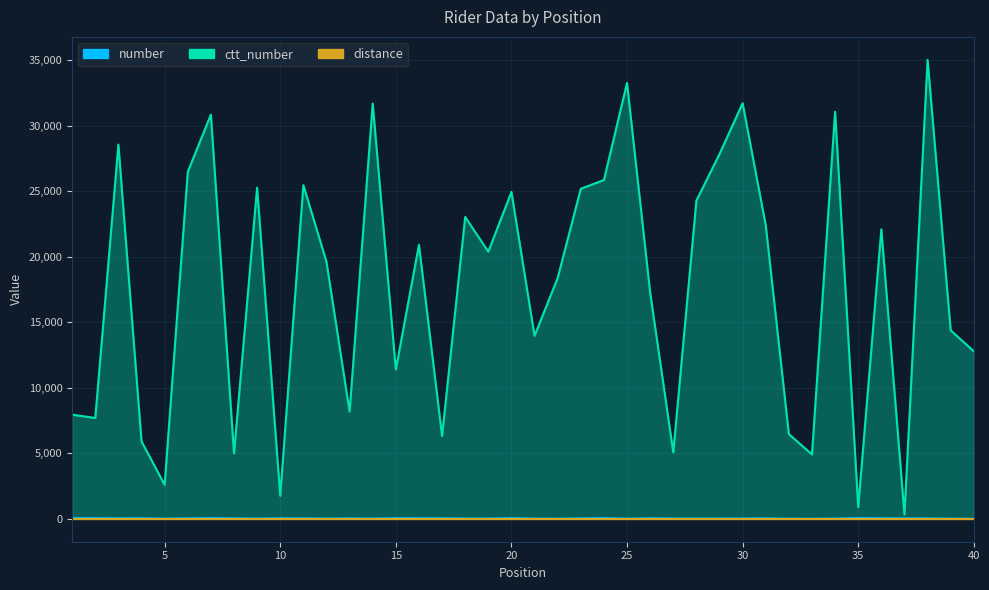

At which category is the sum across all series the highest?

38